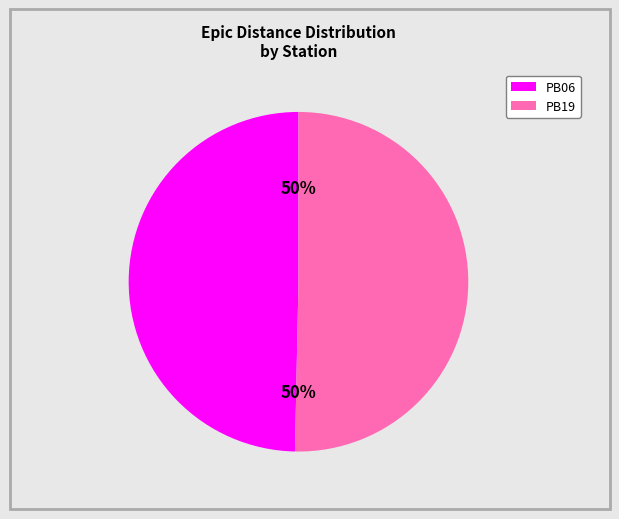

Approximately how many times larger is the value at PB19 compared to PB06?

1.0